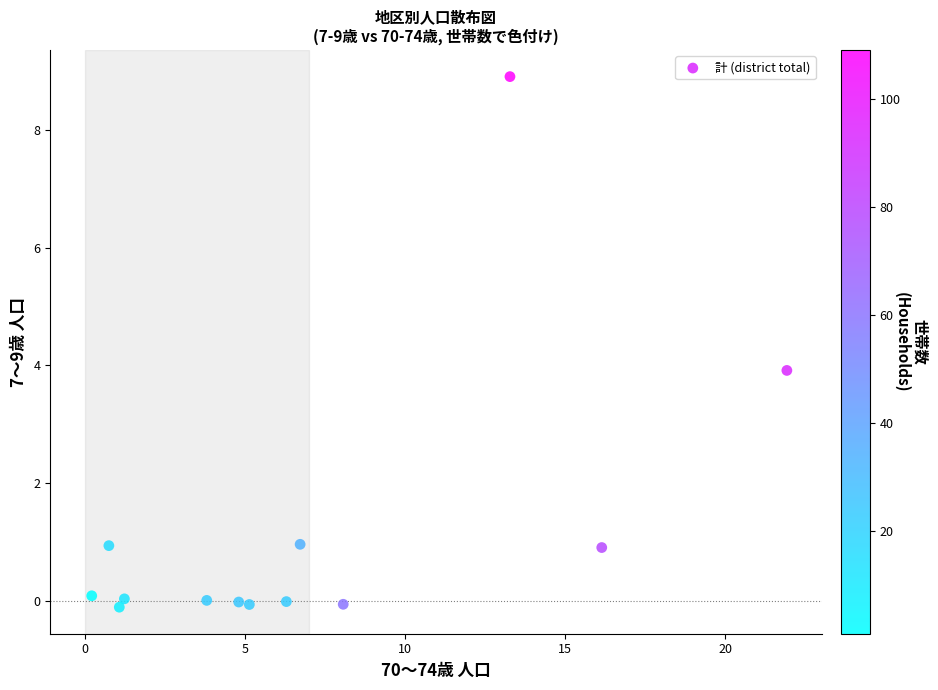

What is the range of X values (max minus min)?

21.7